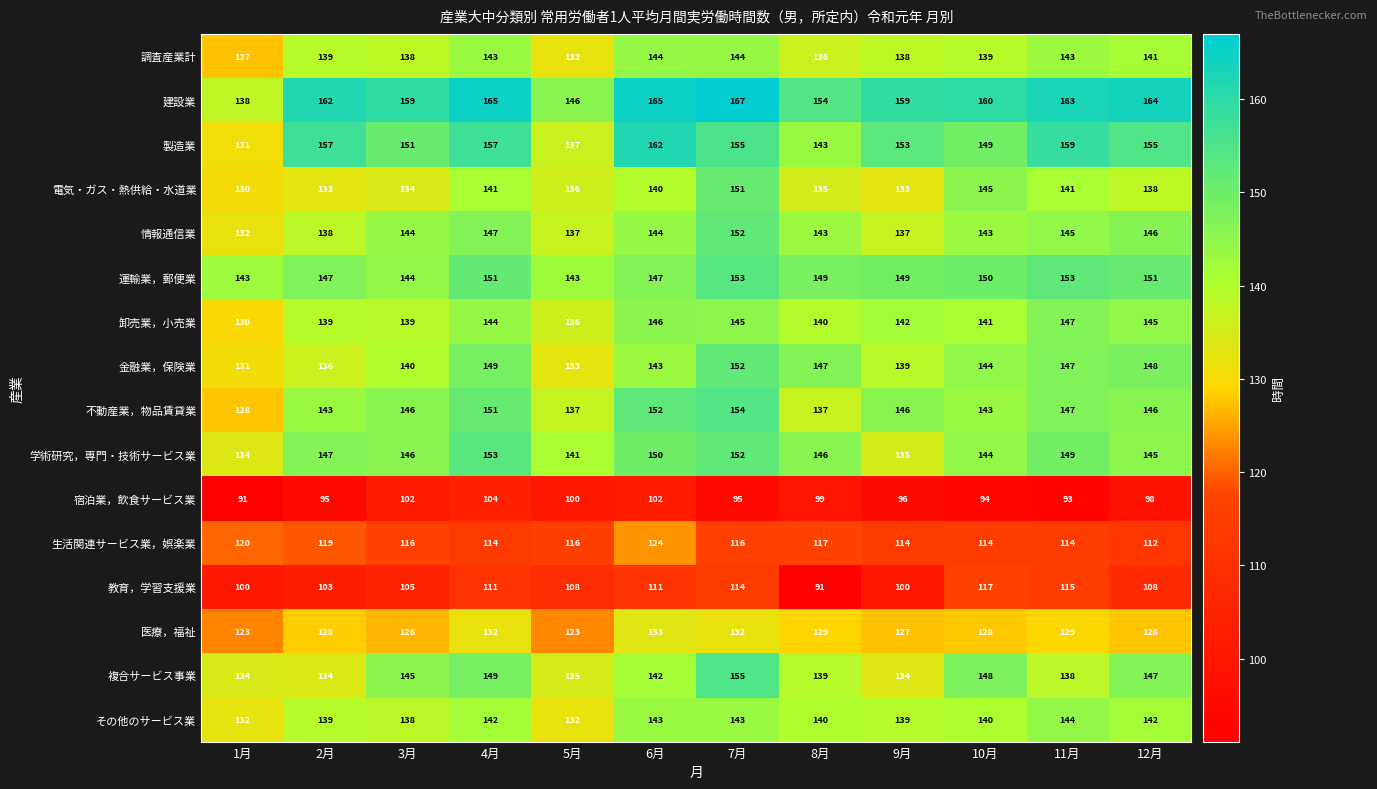

Is it true that 生活関連サービス業，娯楽業 equals 151 at 12月?

False